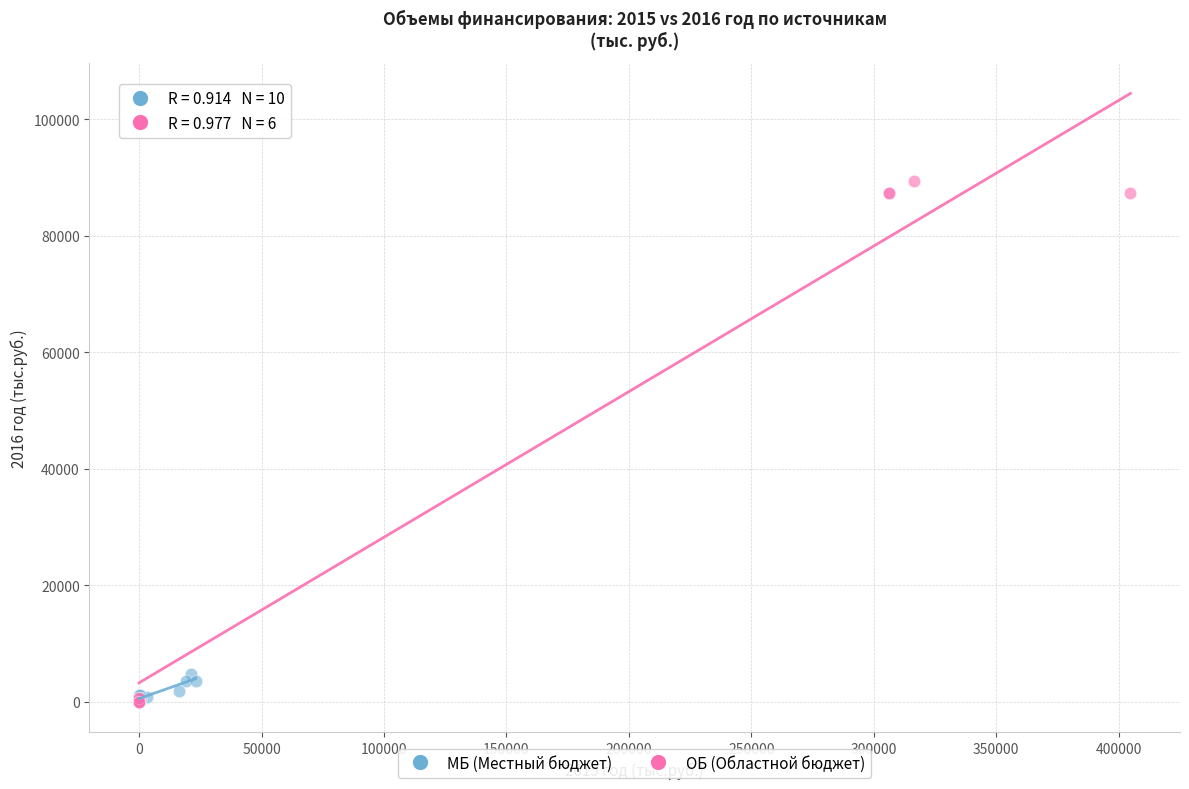

Which series has the widest spread of Y values?

ОБ (Областной бюджет)